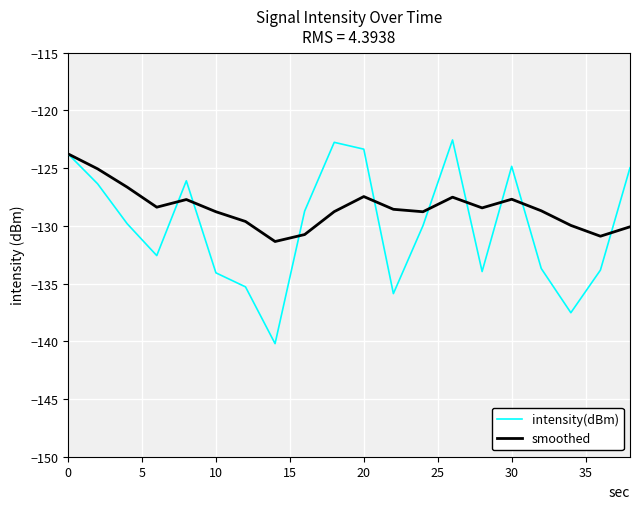

Which series has the largest total across all categories?

smoothed